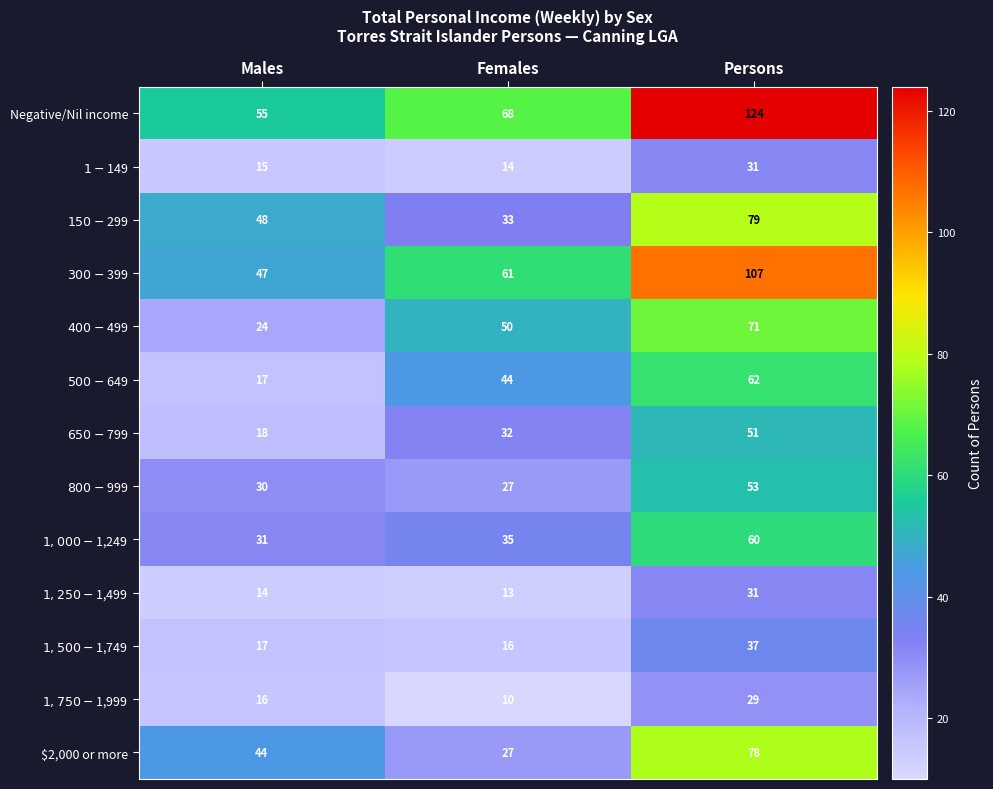

The value of $2,000 or more at Persons is 78. True or false?

True